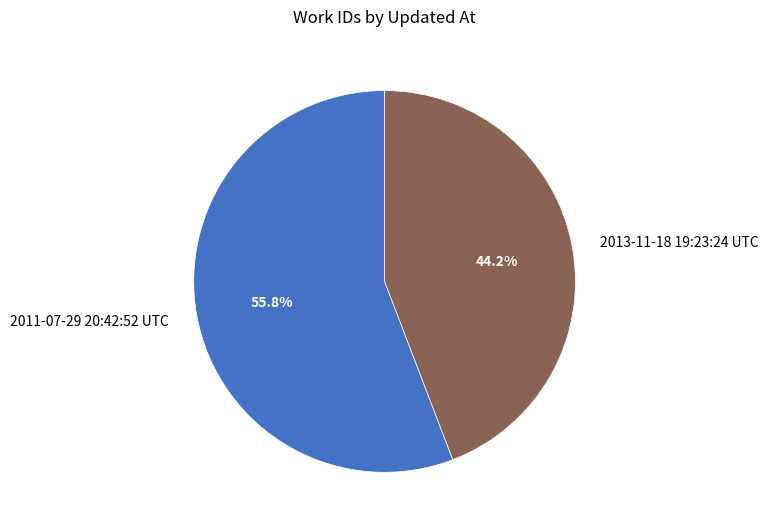

Is it true that 2013-11-18 19:23:24 UTC is 44% of the pie?

True